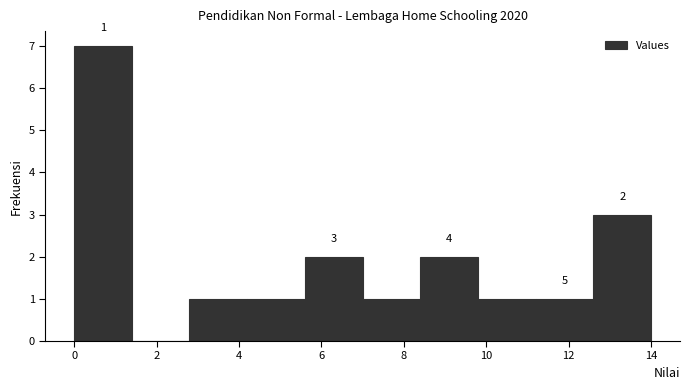

Over which range of the x-axis is the bar tallest?

0.0 to 1.4